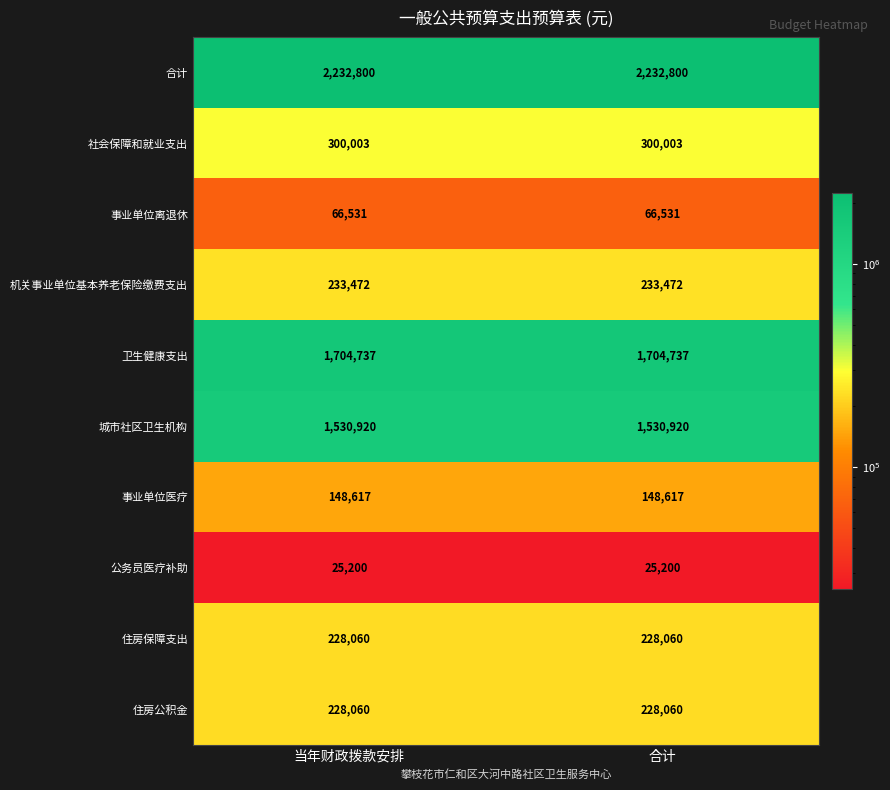

At how many categories does at least one series exceed 2009190?

2